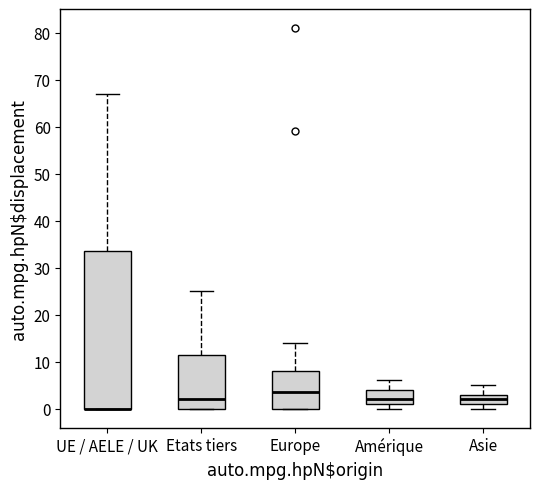

Comparing the boxes themselves (not the whiskers), which one is the tallest?

UE / AELE / UK